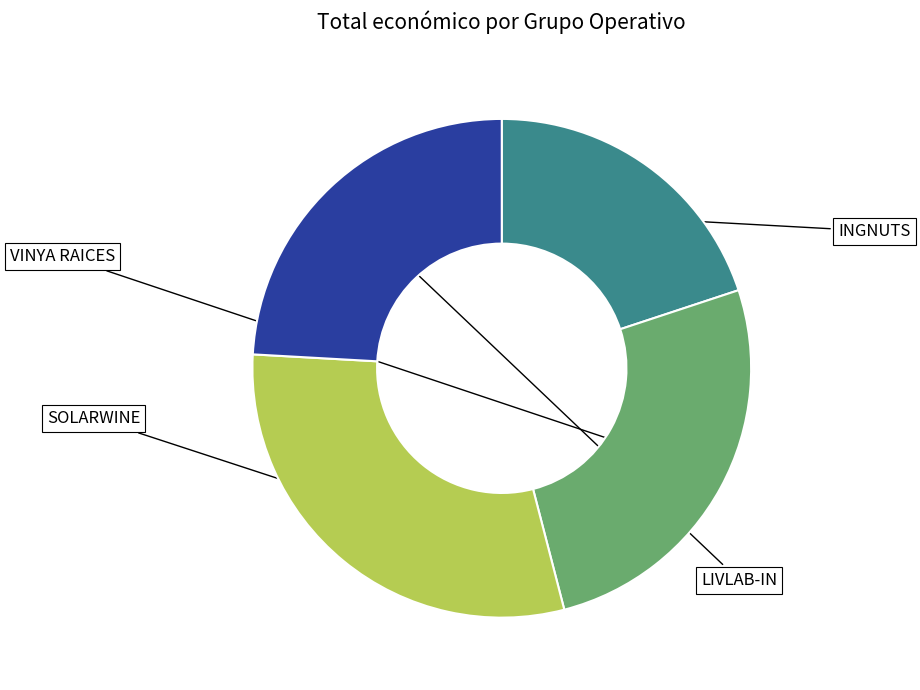

Does any single category account for the majority?

No